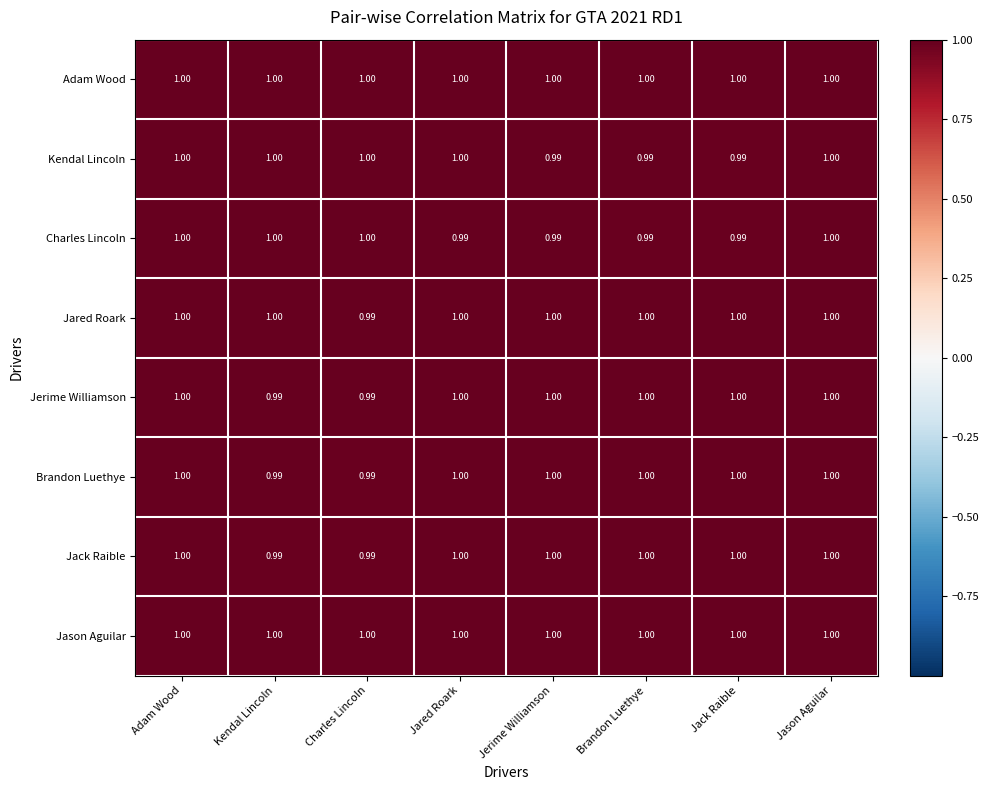

Is the value of Jerime Williamson at Kendal Lincoln greater than the value of Kendal Lincoln at Kendal Lincoln?

No